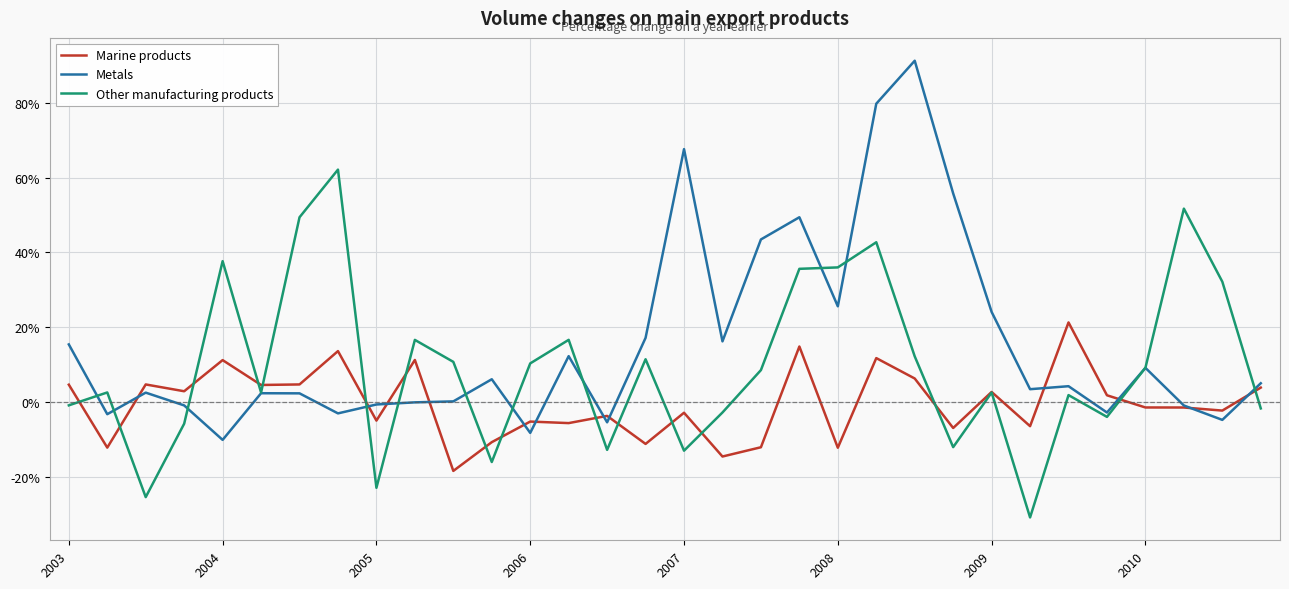

Rank the series by their average value, from highest to lowest.

Metals, Other manufacturing products, Marine products